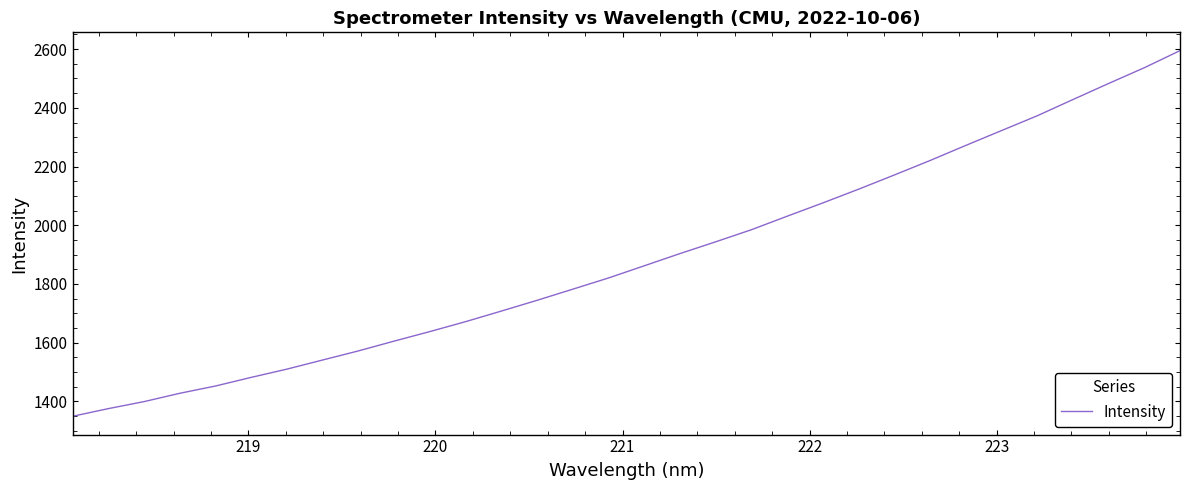

What is the greatest value displayed?

2595.0